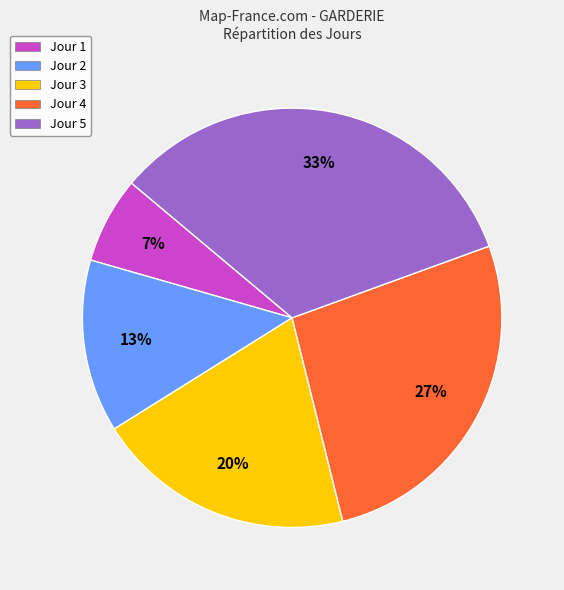

To the nearest percent, what is the difference between the Jour 4 and Jour 3 slice percentages?

7%